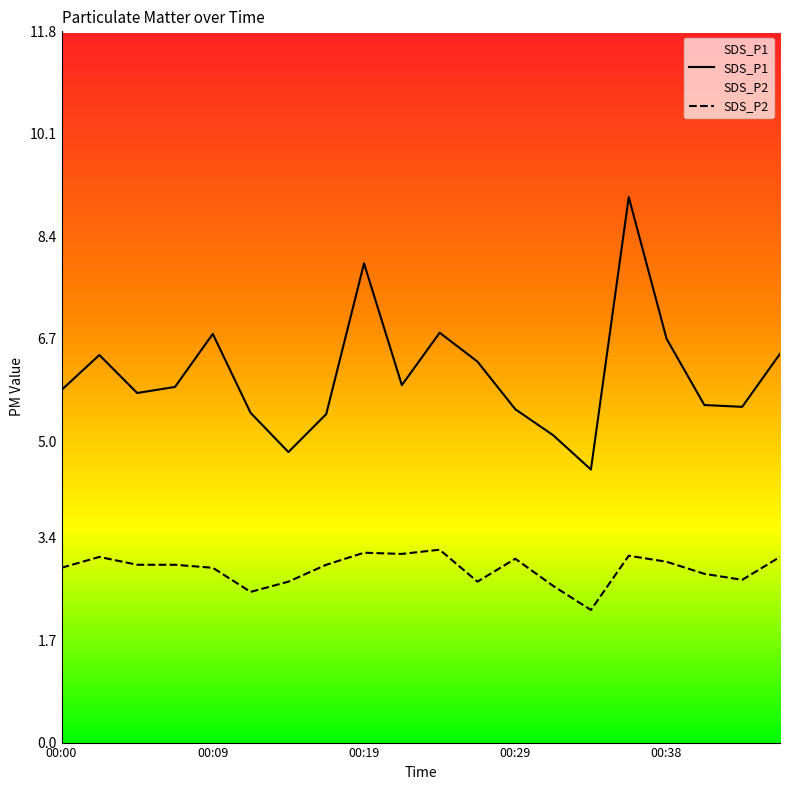

Reading left to right, list all the values displayed in this chart.

SDS_P1: 00:00=5.8	00:02=6.4	00:04=5.8	00:07=5.9	00:09=6.8	00:12=5.5	00:14=4.8	00:17=5.5	00:19=8.0	00:21=5.9	00:24=6.8	00:26=6.3	00:29=5.5	00:31=5.1	00:34=4.5	00:36=9.1	00:38=6.7	00:41=5.6	00:43=5.6	00:46=6.5
SDS_P2: 00:00=2.9	00:02=3.1	00:04=3.0	00:07=3.0	00:09=2.9	00:12=2.5	00:14=2.7	00:17=3.0	00:19=3.1	00:21=3.1	00:24=3.2	00:26=2.7	00:29=3.0	00:31=2.6	00:34=2.2	00:36=3.1	00:38=3.0	00:41=2.8	00:43=2.7	00:46=3.1